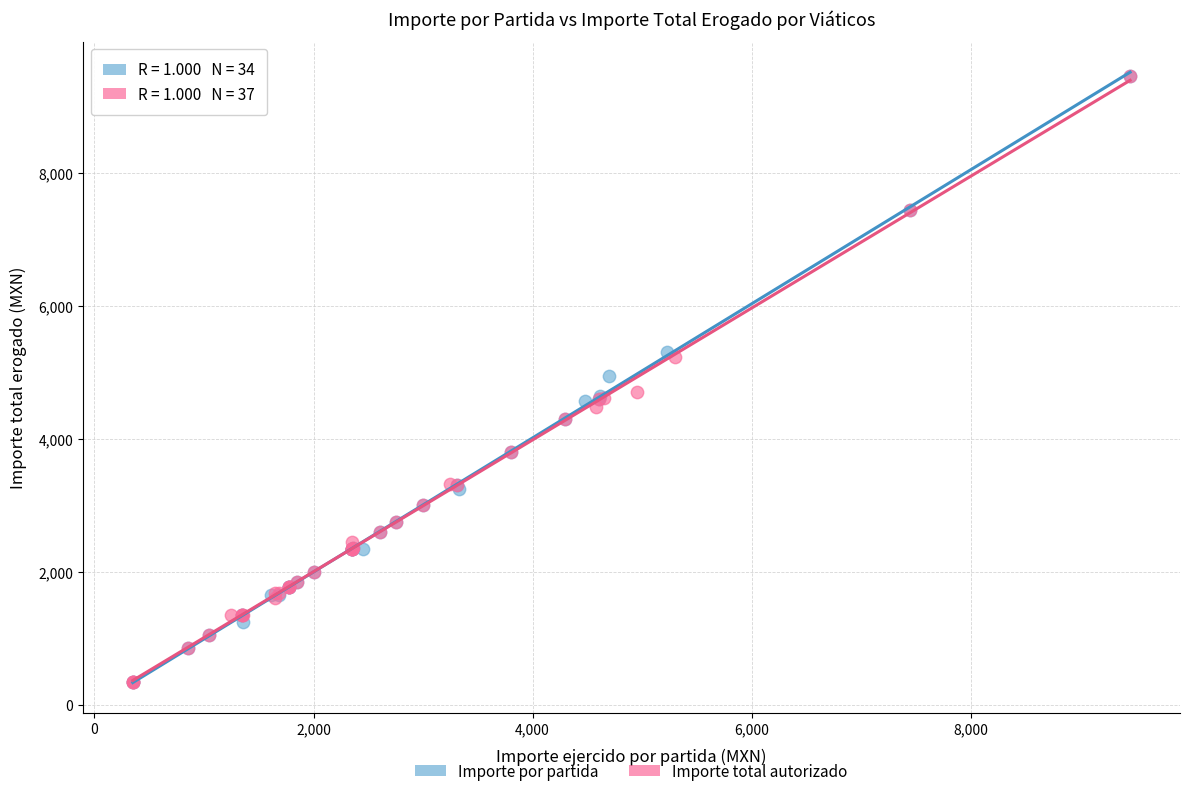

What are all the series names shown in the legend?

Importe por partida, Importe total autorizado